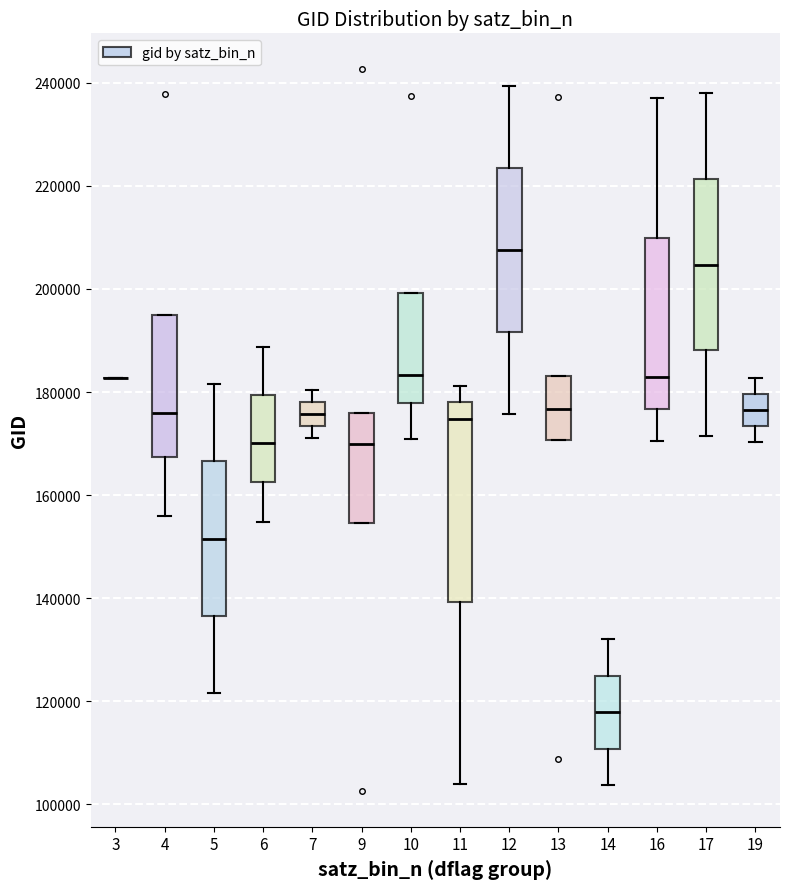

Reading left to right, transcribe this box plot: for each box, give where its median line is, the range the box spans, and where its two whiskers end, as read against the y-axis. The values are not printed on the chart, so give them approximately, as read against the axis.

3: box collapsed to a line at 182000, whiskers 182000 to 182000
4: median 176000, box 168000 to 194000, whiskers 156000 to 194000
5: median 152000, box 136000 to 166000, whiskers 122000 to 182000
6: median 170000, box 162000 to 180000, whiskers 154000 to 188000
7: median 176000, box 174000 to 178000, whiskers 172000 to 180000
9: median 170000, box 154000 to 176000, whiskers 154000 to 176000
10: median 184000, box 178000 to 200000, whiskers 170000 to 200000
11: median 174000, box 140000 to 178000, whiskers 104000 to 182000
12: median 208000, box 192000 to 224000, whiskers 176000 to 240000
13: median 176000, box 170000 to 184000, whiskers 170000 to 184000
14: median 118000, box 110000 to 124000, whiskers 104000 to 132000
16: median 182000, box 176000 to 210000, whiskers 170000 to 238000
17: median 204000, box 188000 to 222000, whiskers 172000 to 238000
19: median 176000, box 174000 to 180000, whiskers 170000 to 182000